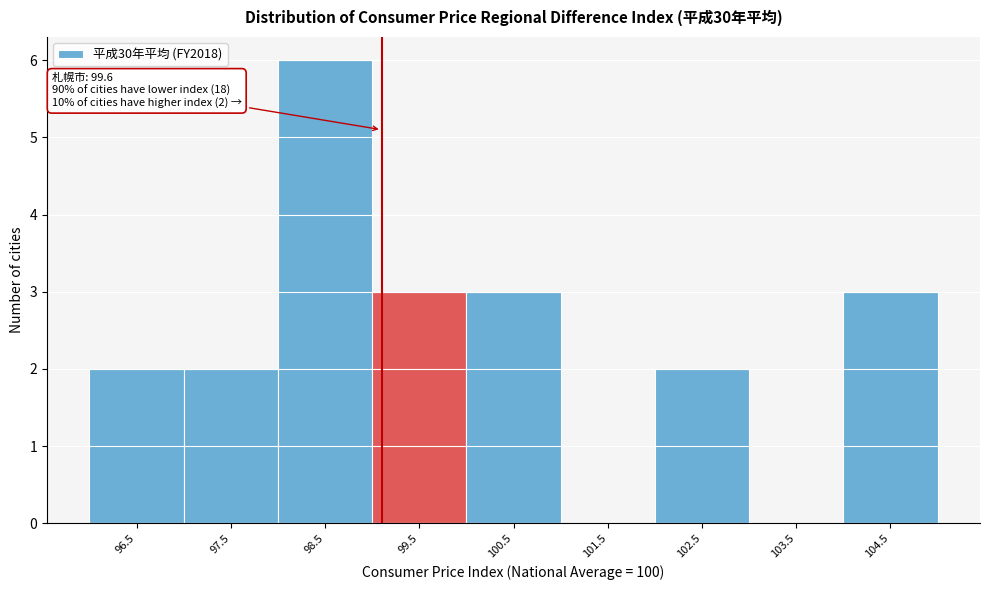

Reading right to left, extract all data points from this chart.

104.5=3	103.5=0	102.5=2	101.5=0	100.5=3	99.5=3	98.5=6	97.5=2	96.5=2